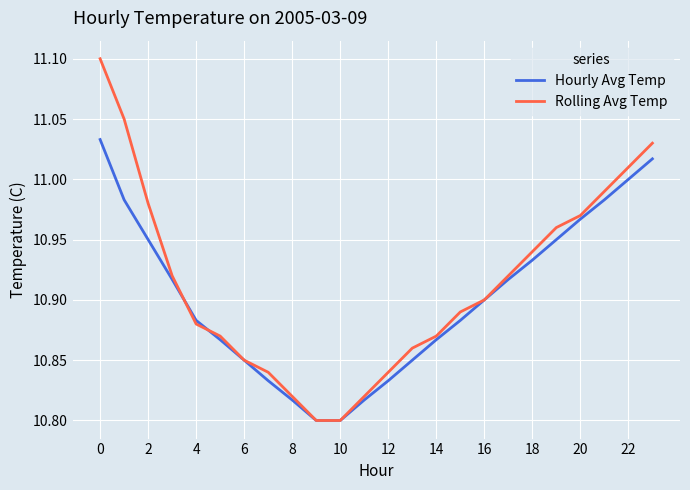

Which series has the largest range (max minus min)?

Rolling Avg Temp